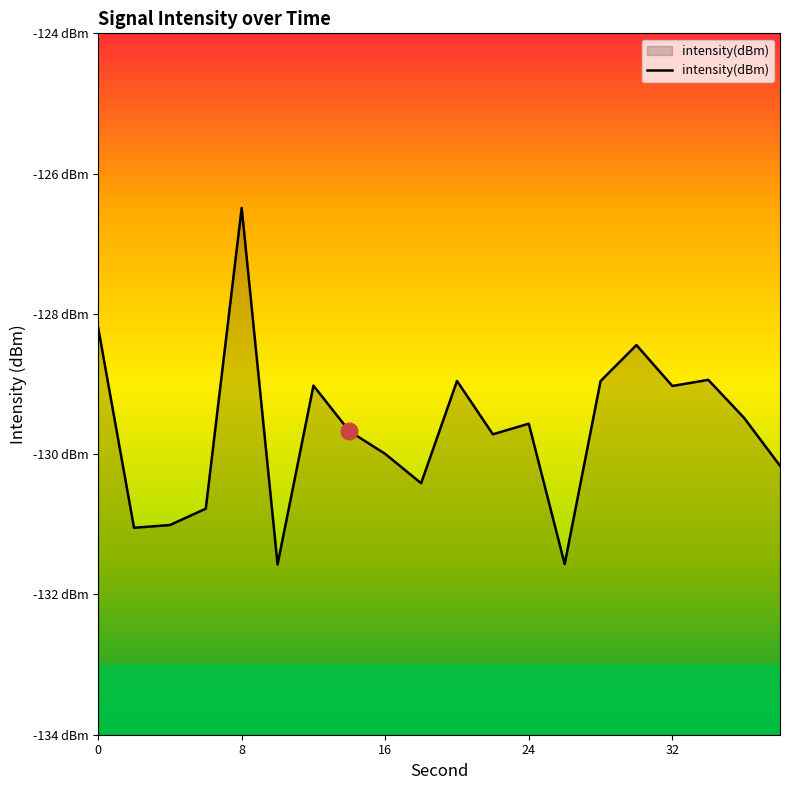

How many points are lower than both their immediate neighbors (excluding endpoints)?

6